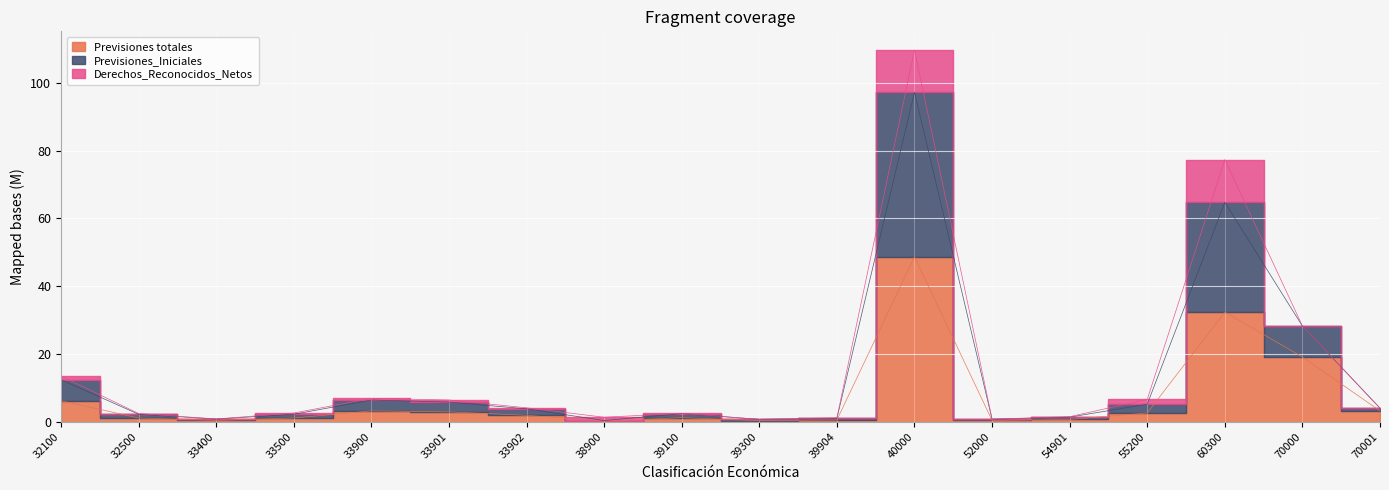

The Previsiones totales series shows 1.2 at 39100. True or false?

True